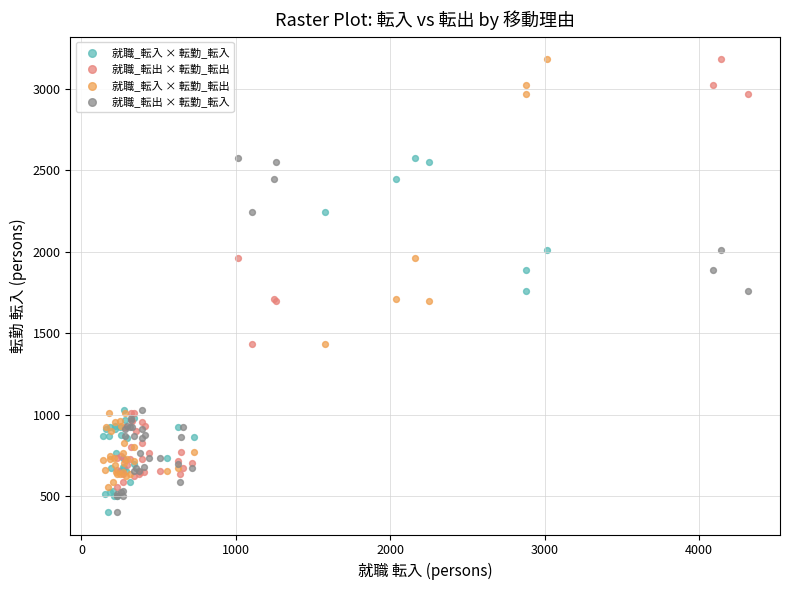

What are all the series names shown in the legend?

就職_転入 × 転勤_転入, 就職_転出 × 転勤_転出, 就職_転入 × 転勤_転出, 就職_転出 × 転勤_転入